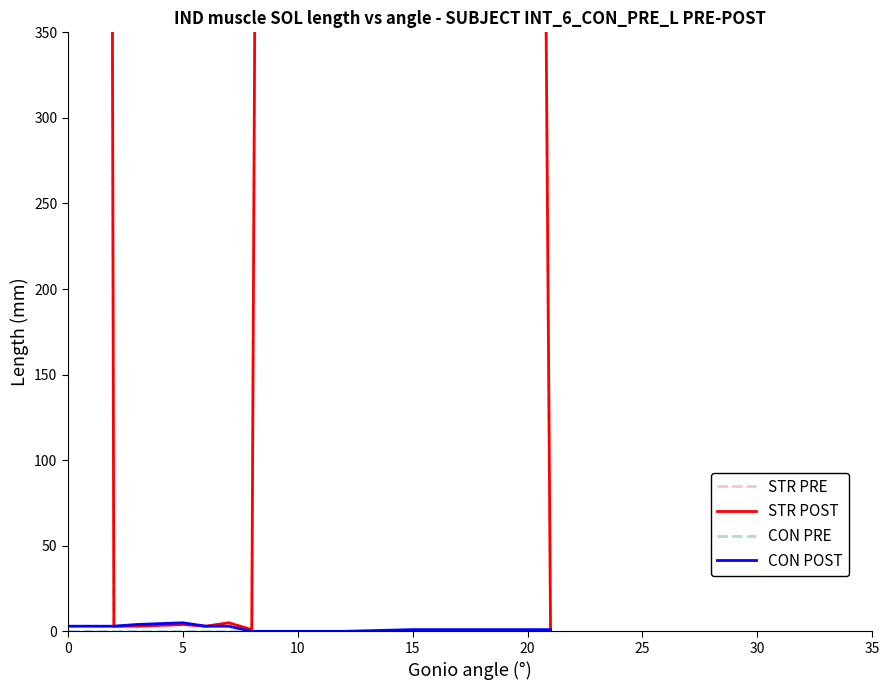

The value of STR POST at 25 is 1. True or false?

True